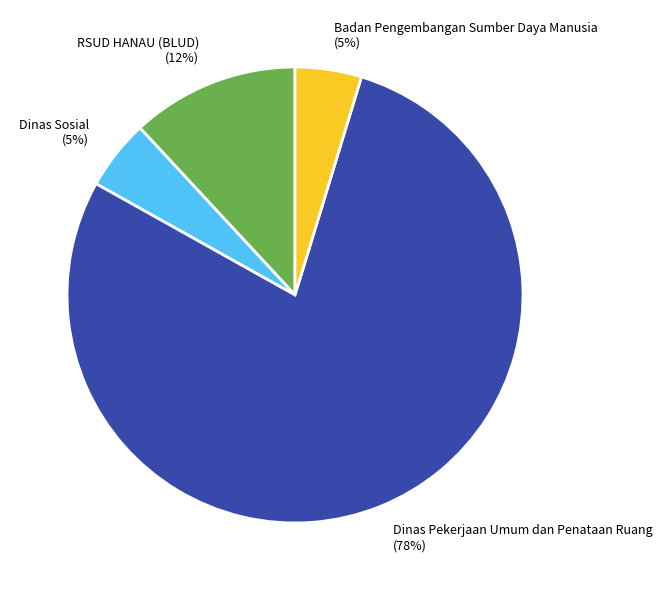

How many segments does this pie chart have?

4